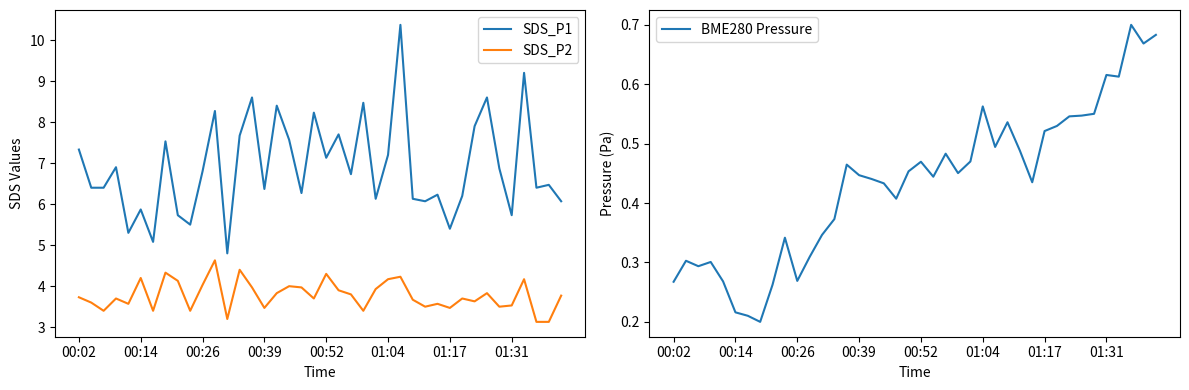

True or false: SDS_P1 and SDS_P2 cross at least once.

False